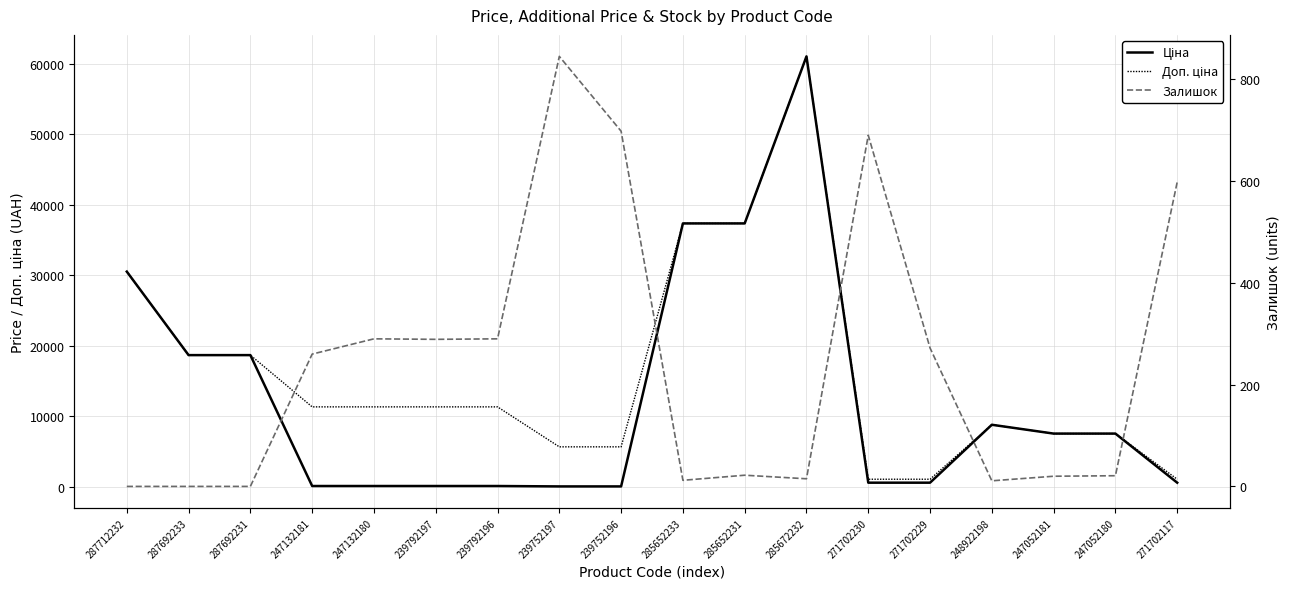

How many lines are shown in the chart?

3